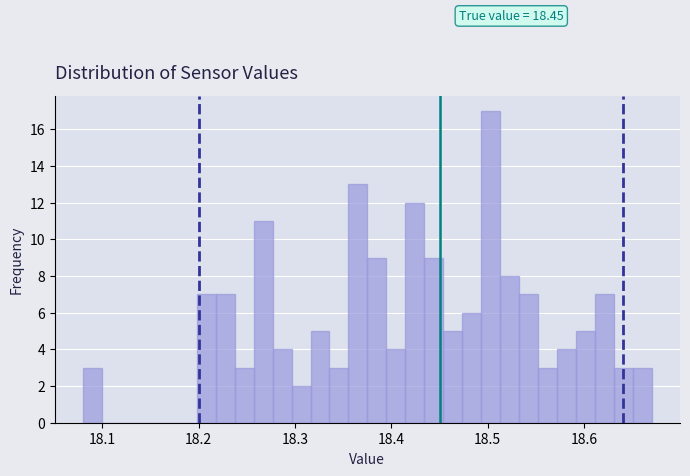

Read against the x-axis, roughly where is the centre of the tallest bar?

18.50